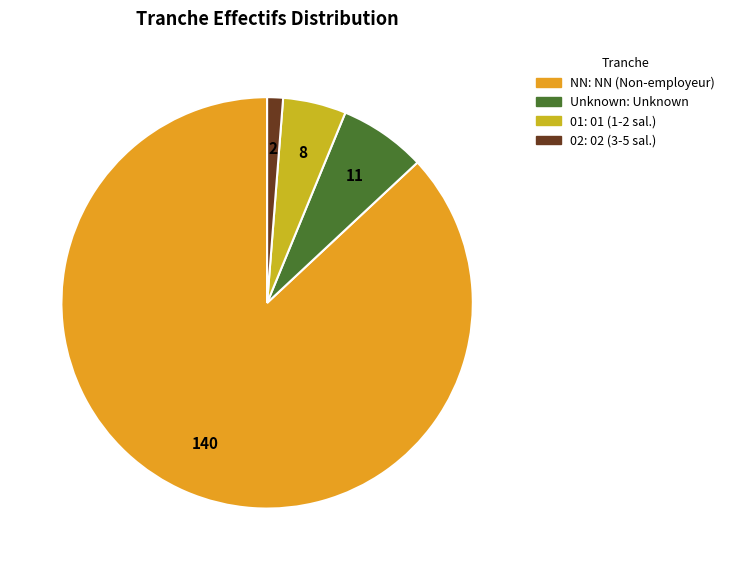

Is there any slice that represents more than half of the pie?

Yes